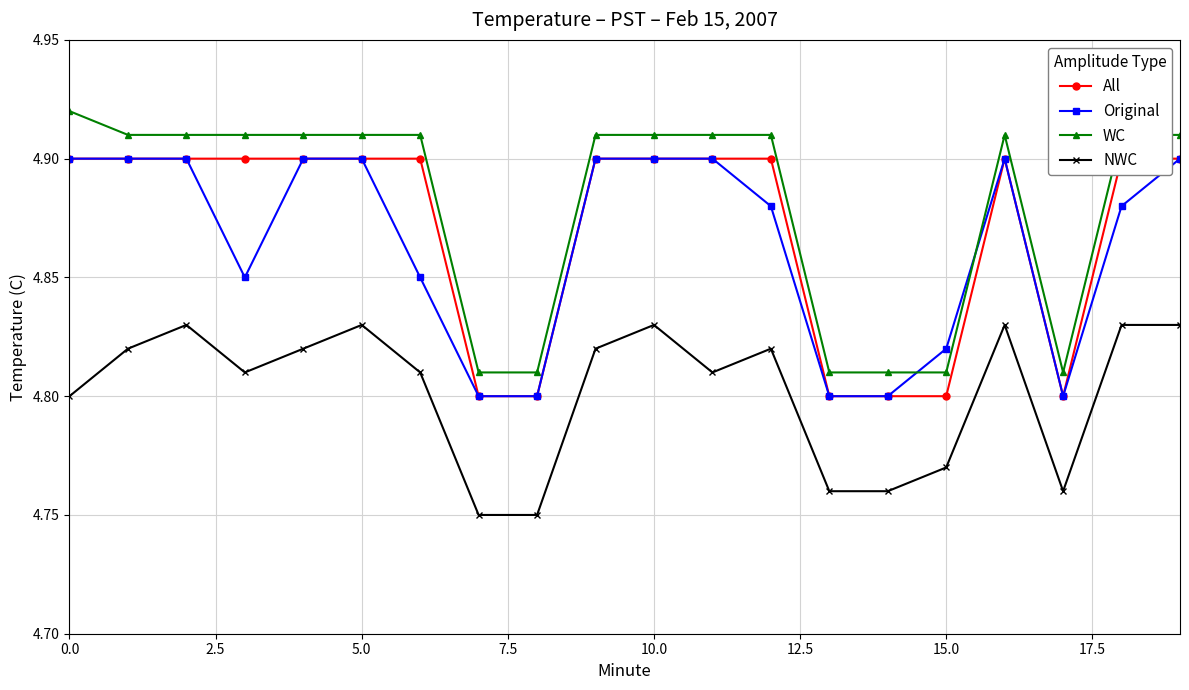

Where is the first local maximum for Original?

16